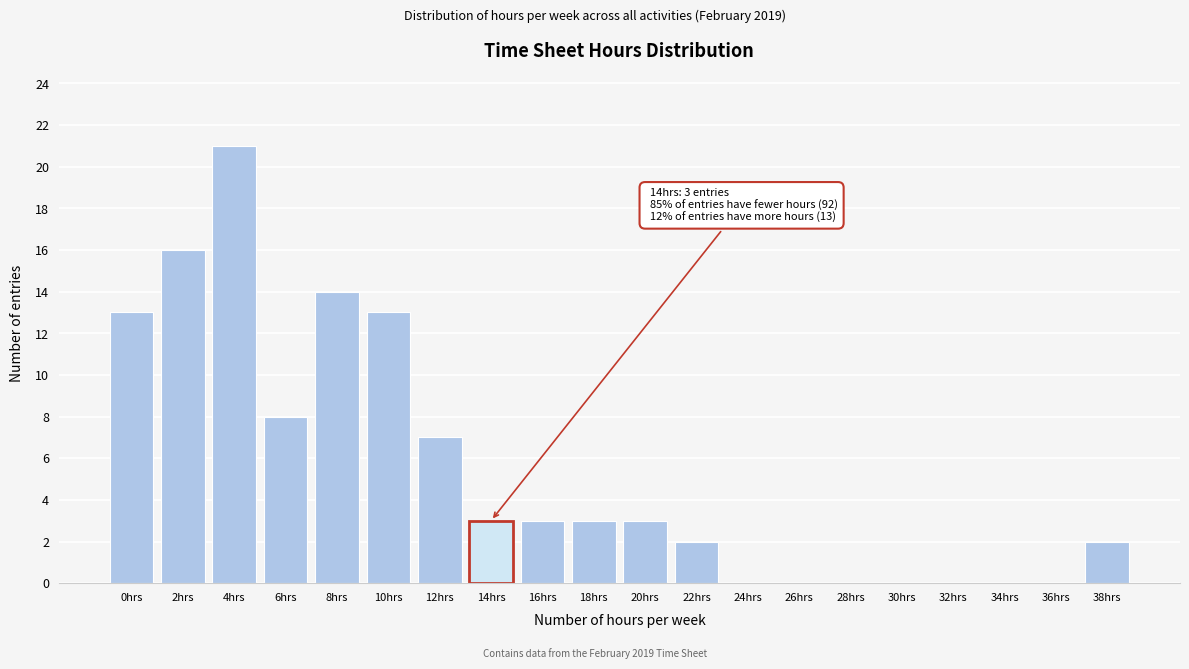

Reading left to right, transcribe all the data shown in this chart.

0hrs=13	2hrs=16	4hrs=21	6hrs=8	8hrs=14	10hrs=13	12hrs=7	14hrs=3	16hrs=3	18hrs=3	20hrs=3	22hrs=2	24hrs=0	26hrs=0	28hrs=0	30hrs=0	32hrs=0	34hrs=0	36hrs=0	38hrs=2